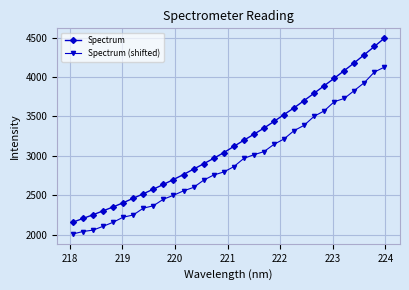

True or false: Spectrum has more than 2 points higher than both neighbors.

False